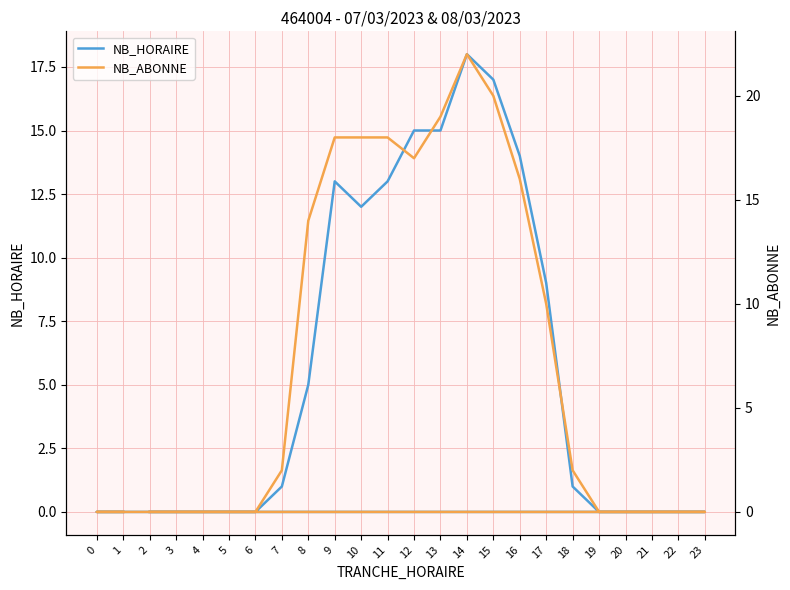

In NB_HORAIRE, how many points are higher than both neighbors (excluding endpoints)?

2